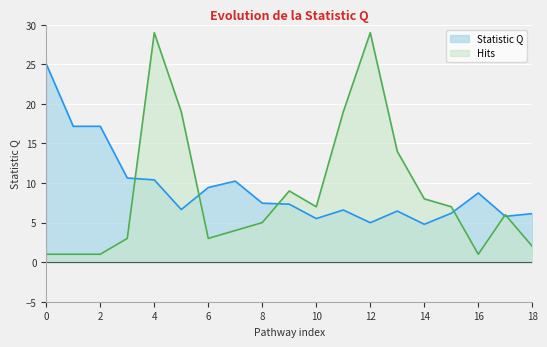

What is the difference between the highest and lowest values at 16?

7.7